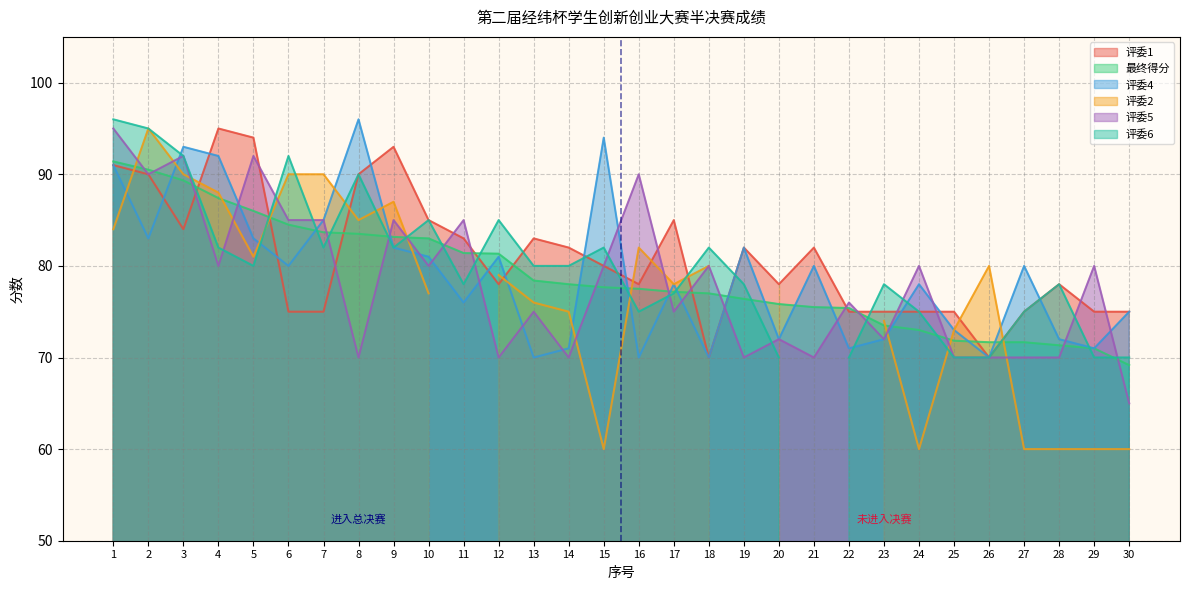

At which label does 评委5 reach its minimum?

30